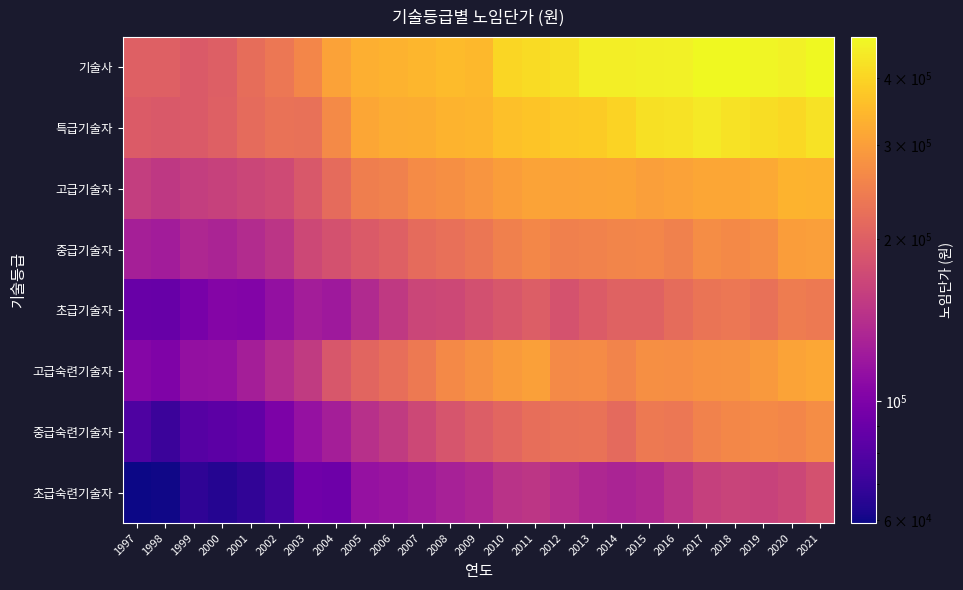

At which category is the sum across all series the highest?

2021